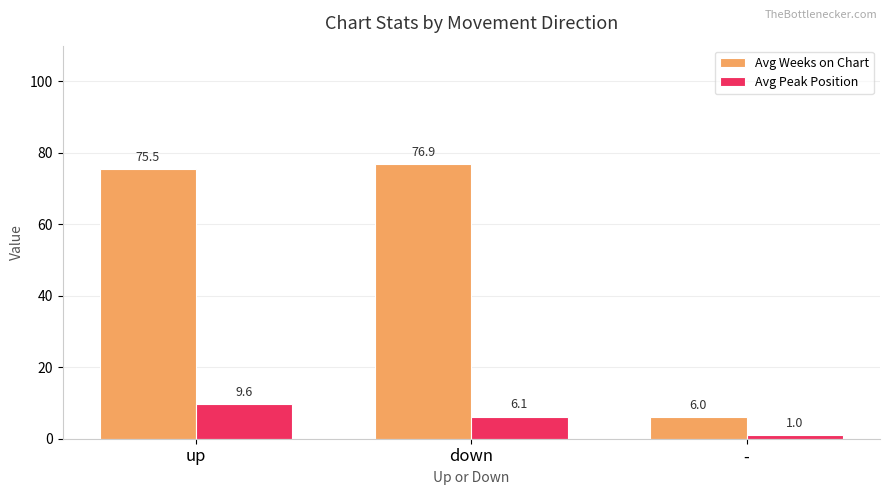

Is it true that Avg Peak Position equals 9.6 at up?

True